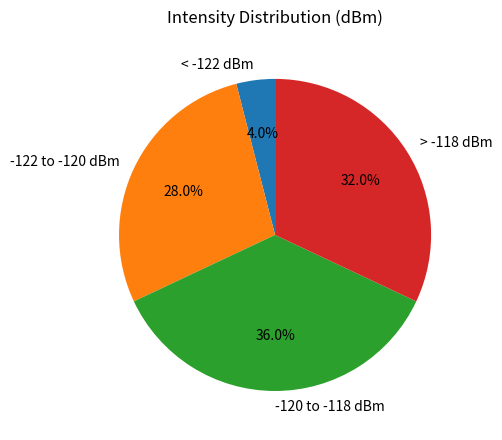

Which has a higher value, < -122 dBm or -122 to -120 dBm?

-122 to -120 dBm